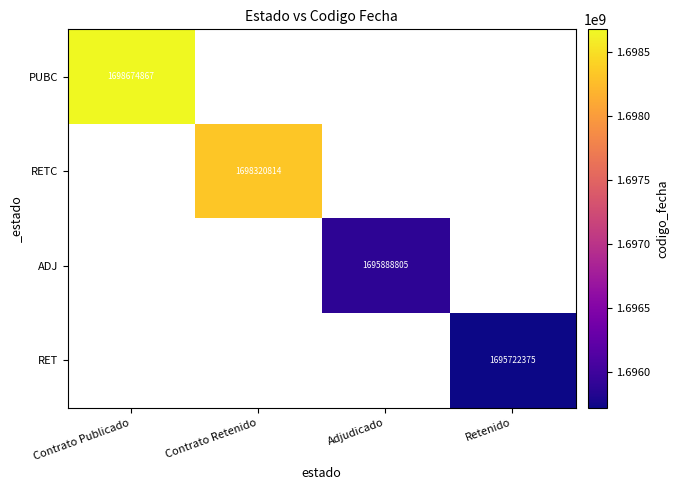

Is it true that PUBC equals 1698674867 at Contrato Publicado?

True